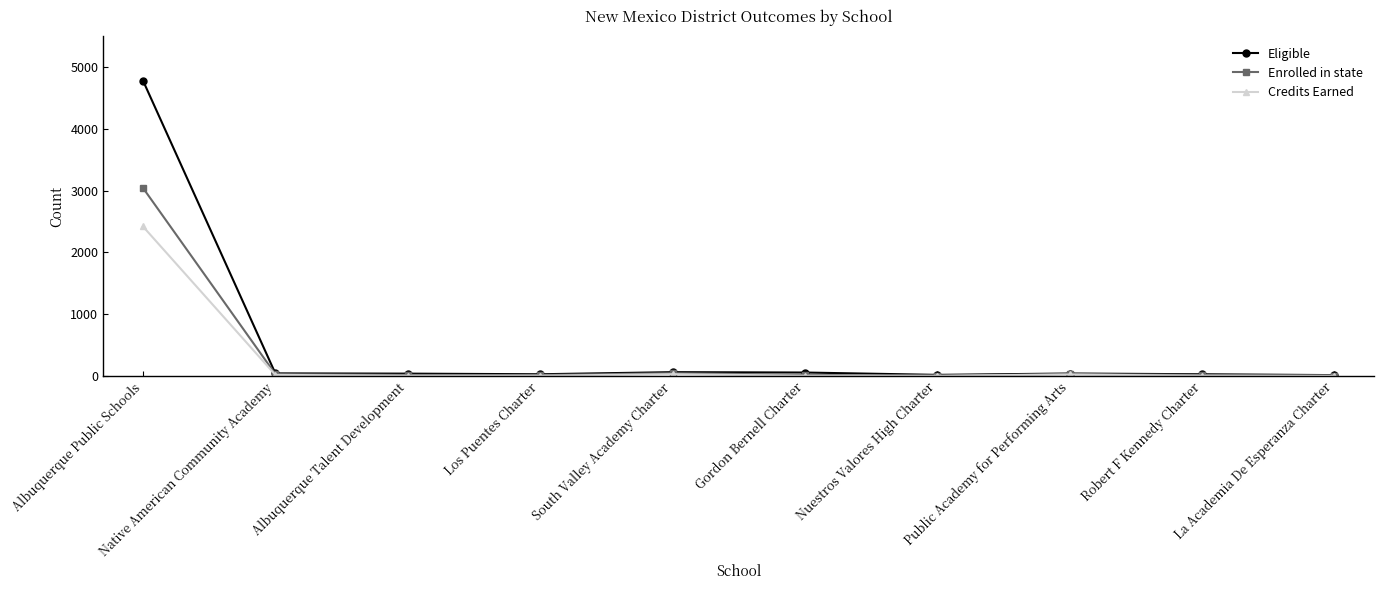

The value of Credits Earned at Albuquerque Talent Development is 0. True or false?

True